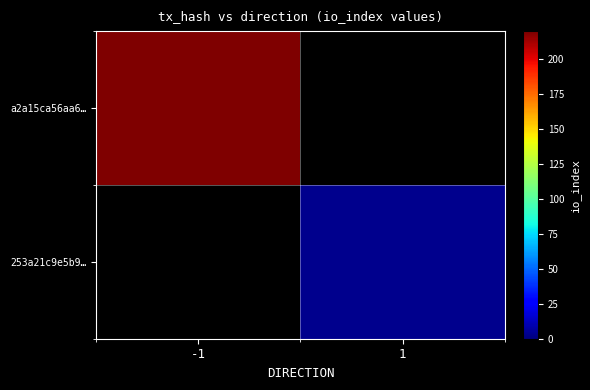

What is the lowest value of the a2a15ca56aa6… series?

220.0